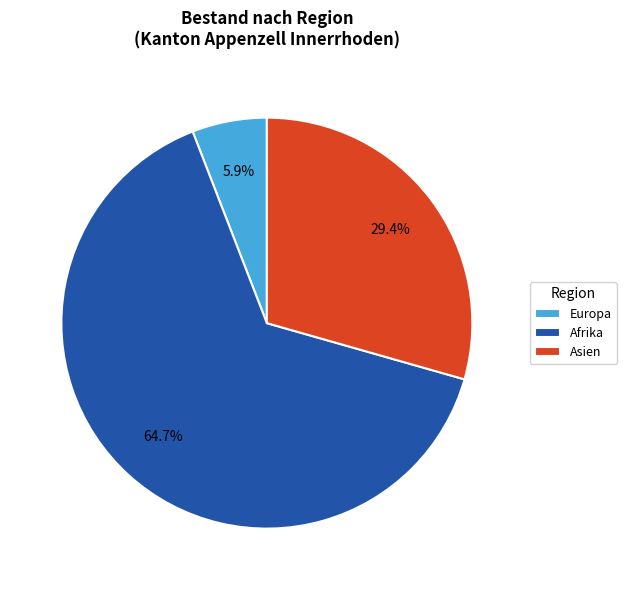

What is the smallest slice in the pie chart?

Europa